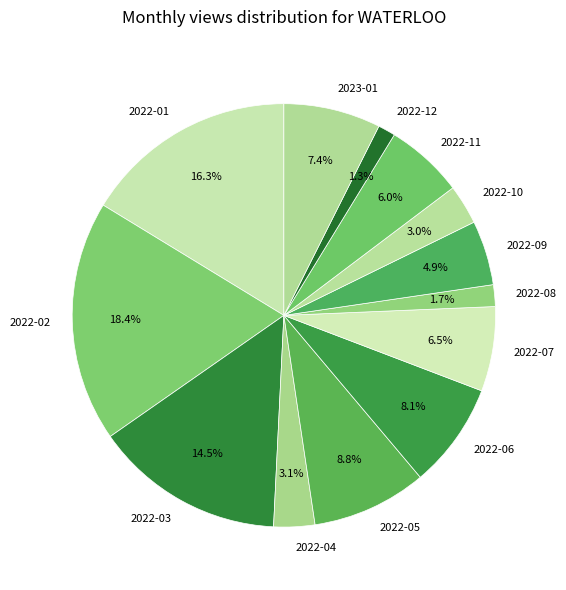

Approximately how many times larger is the value at 2023-01 compared to 2022-05?

0.8